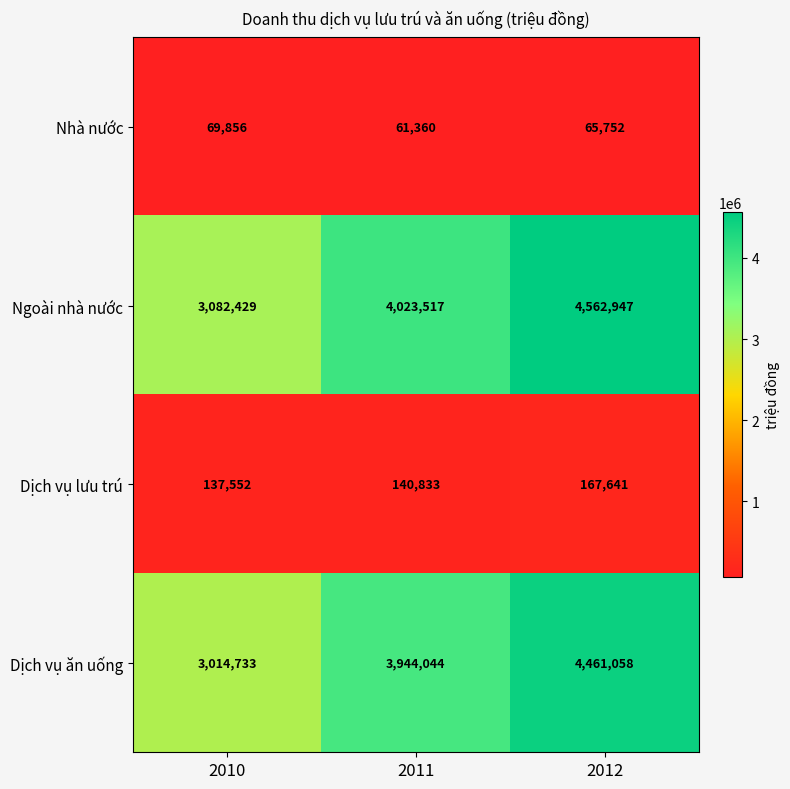

The value of Ngoài nhà nước at 2010 is 976127. True or false?

False